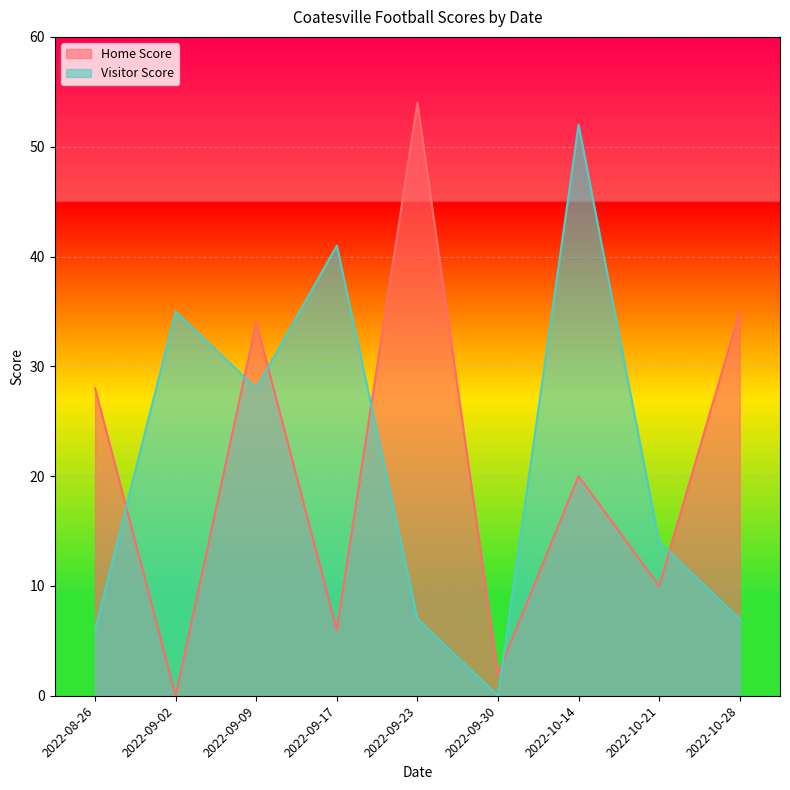

Reading right to left, transcribe all the data shown in this chart.

Home Score: 35	10	20	2	54	6	34	0	28
Visitor Score: 7	14	52	0	7	41	28	35	6